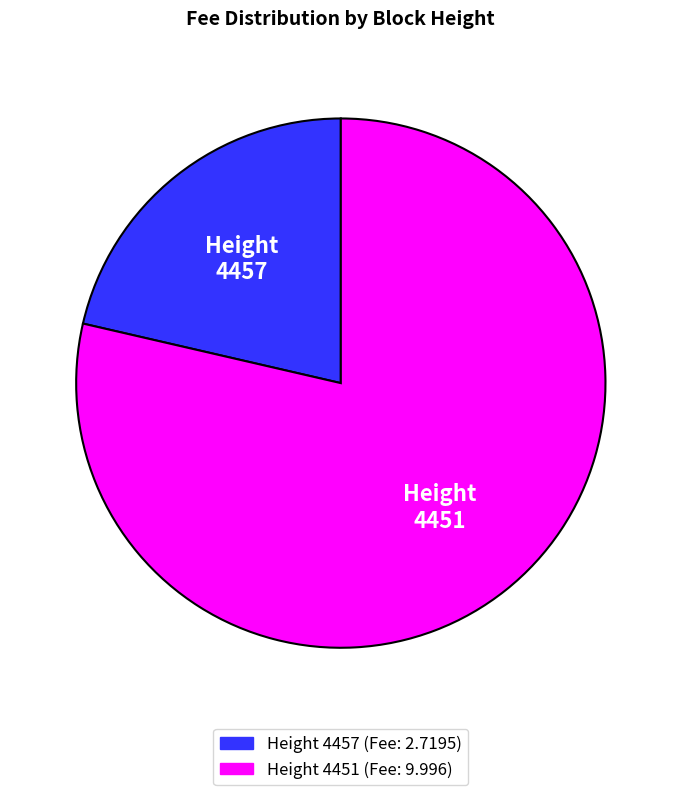

Is there any slice that represents more than half of the pie?

Yes